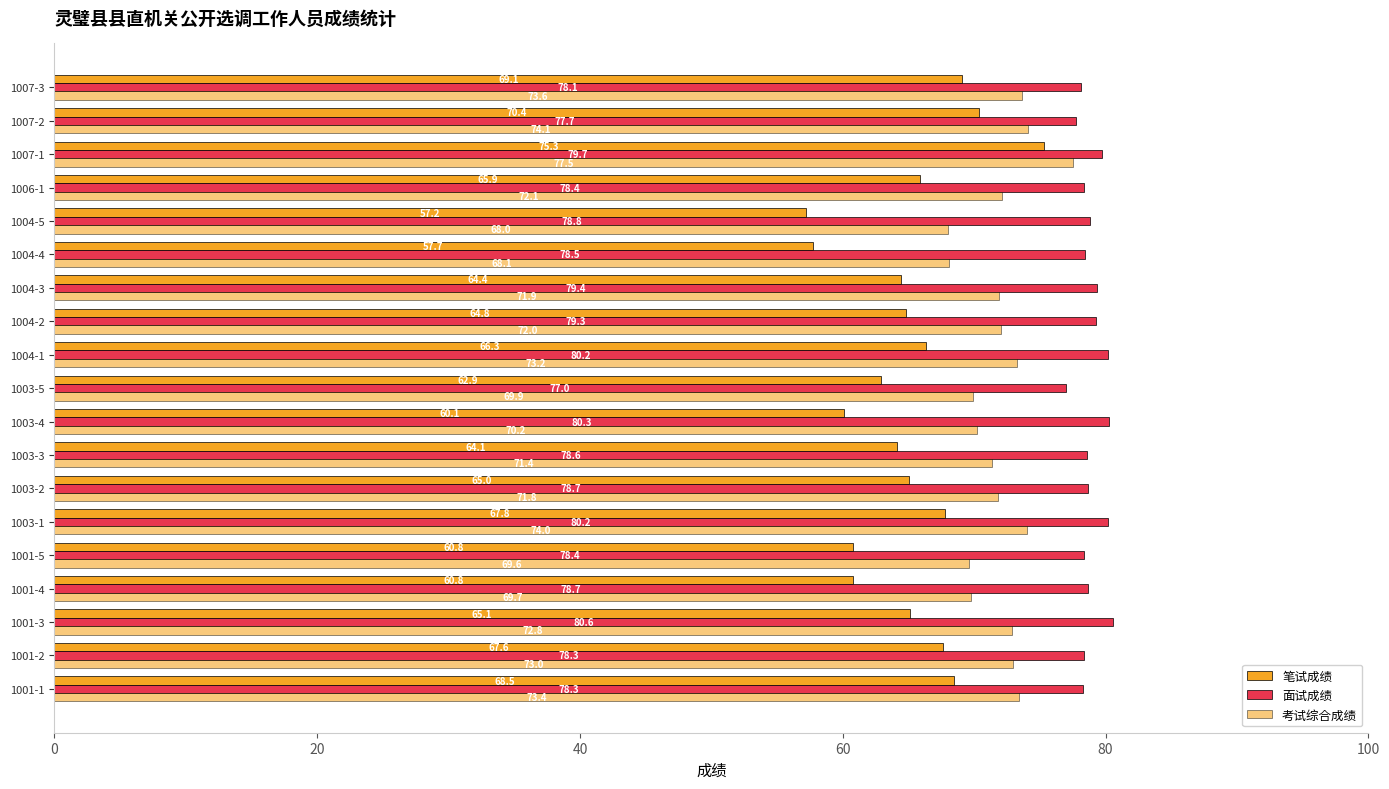

What is the difference between the maximum and minimum values in the 面试成绩 series?

3.6